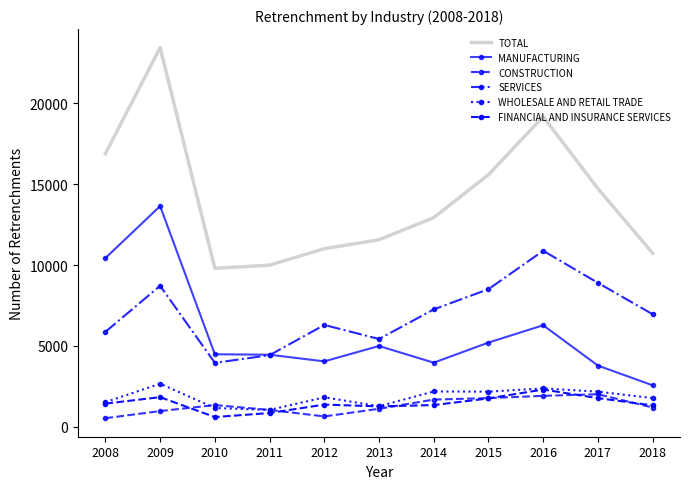

True or false: MANUFACTURING and FINANCIAL AND INSURANCE SERVICES intersect in this chart.

False